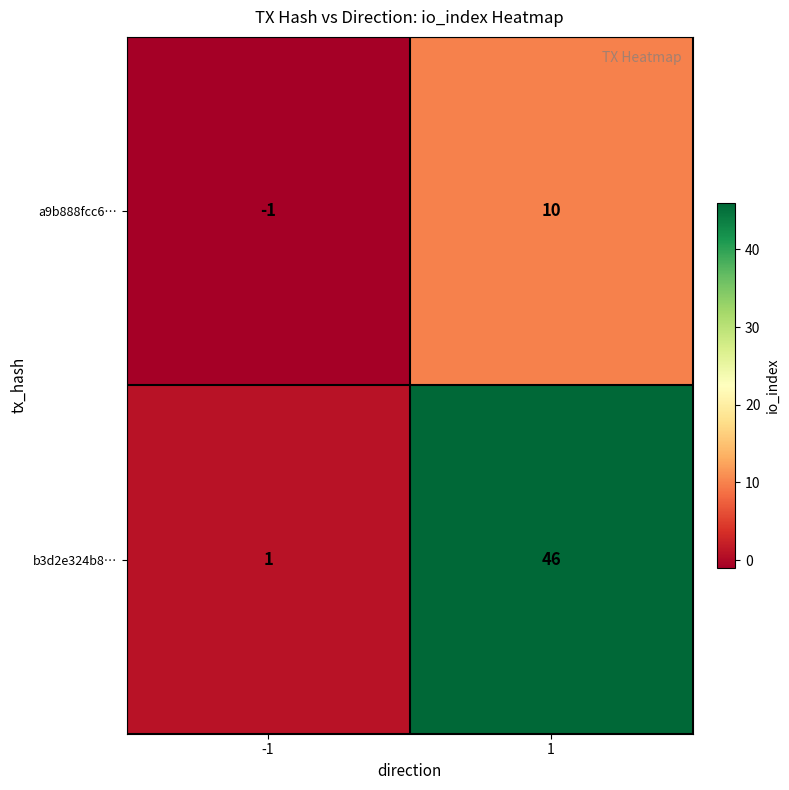

What is the total value across all series at 1?

56